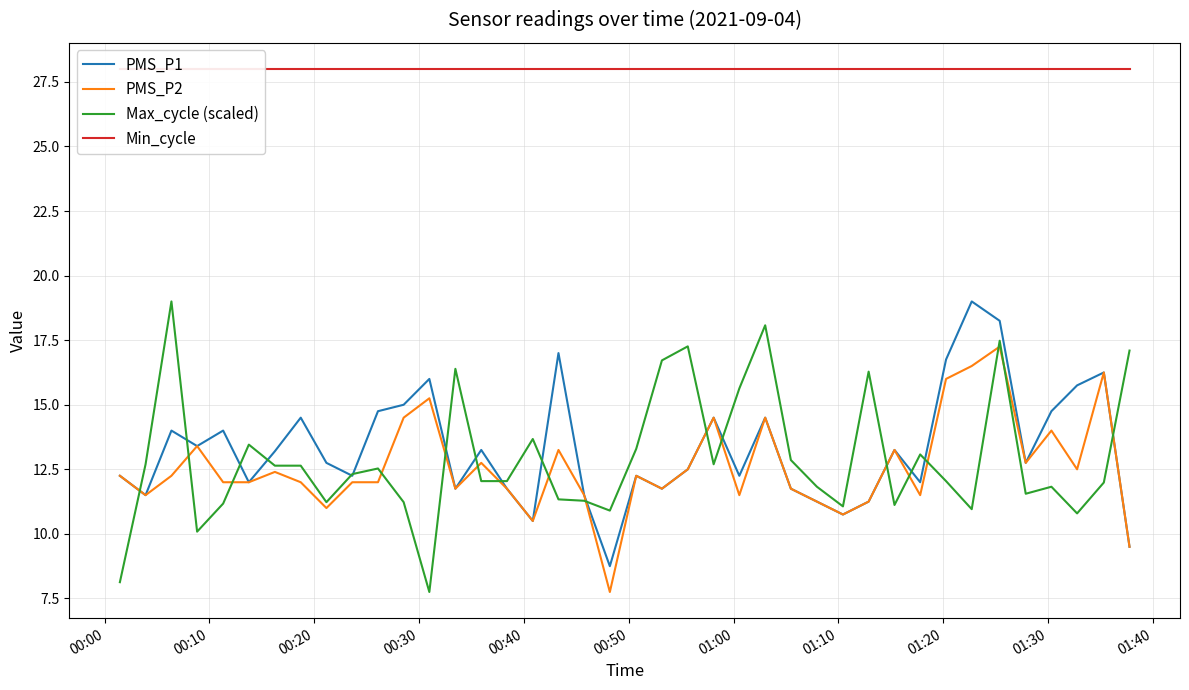

What is the average value of the Max_cycle (scaled) series?

12.9